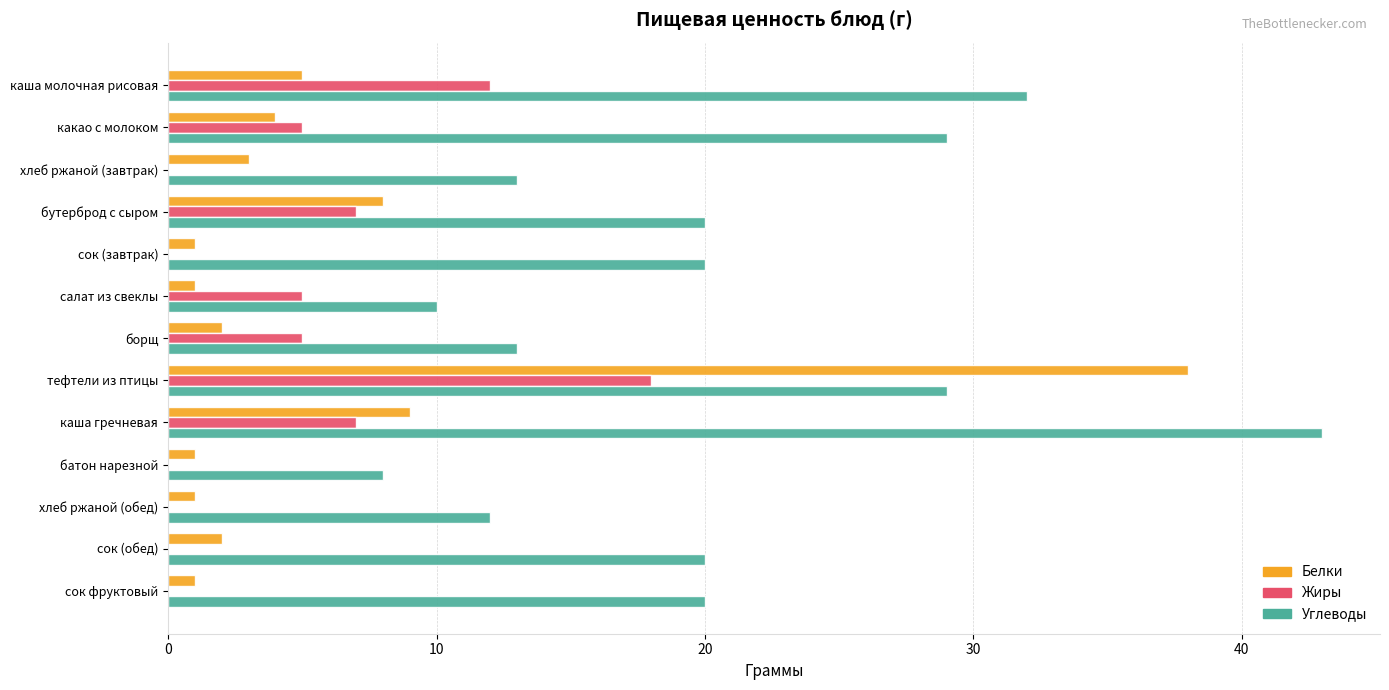

Which series has the widest spread of values?

Белки